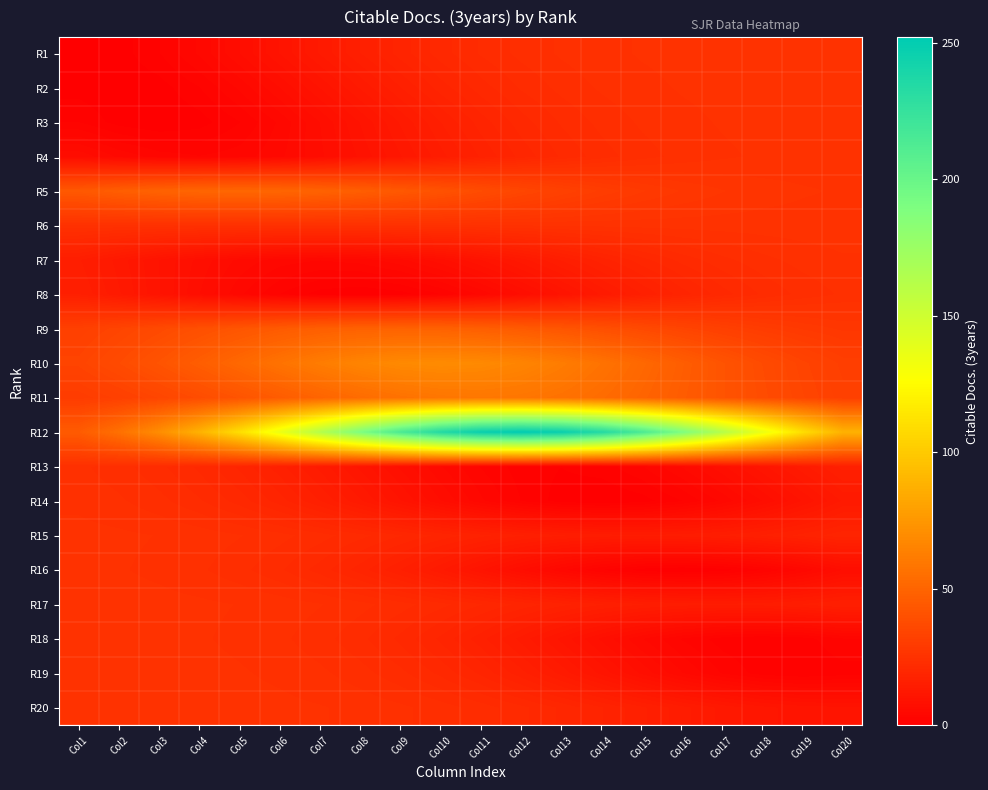

What is the spread (max minus min) of values at Col20?

86.8